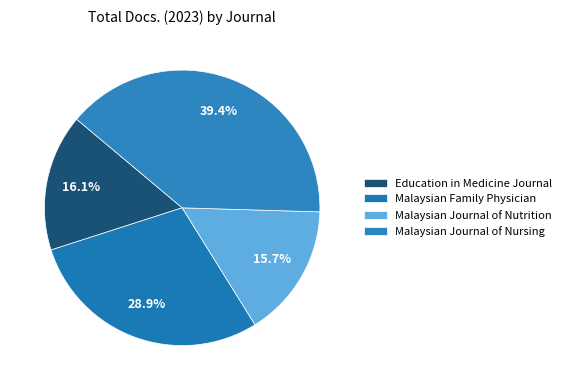

Which slice is the smallest?

Malaysian Journal of Nutrition